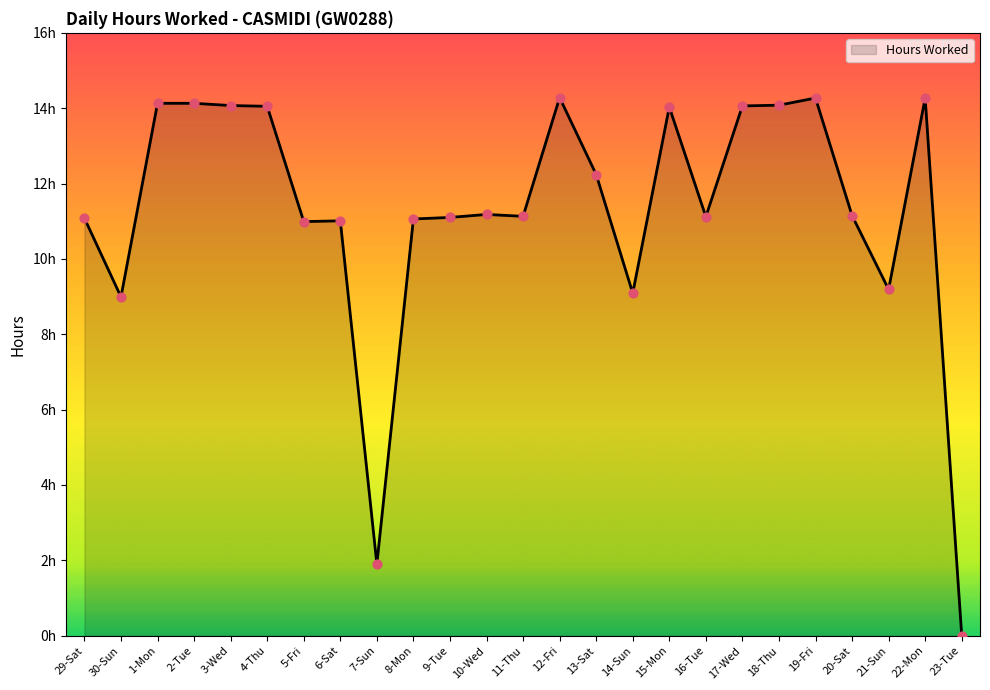

Approximately how many times larger is the value at 11-Thu compared to 2-Tue?

0.8